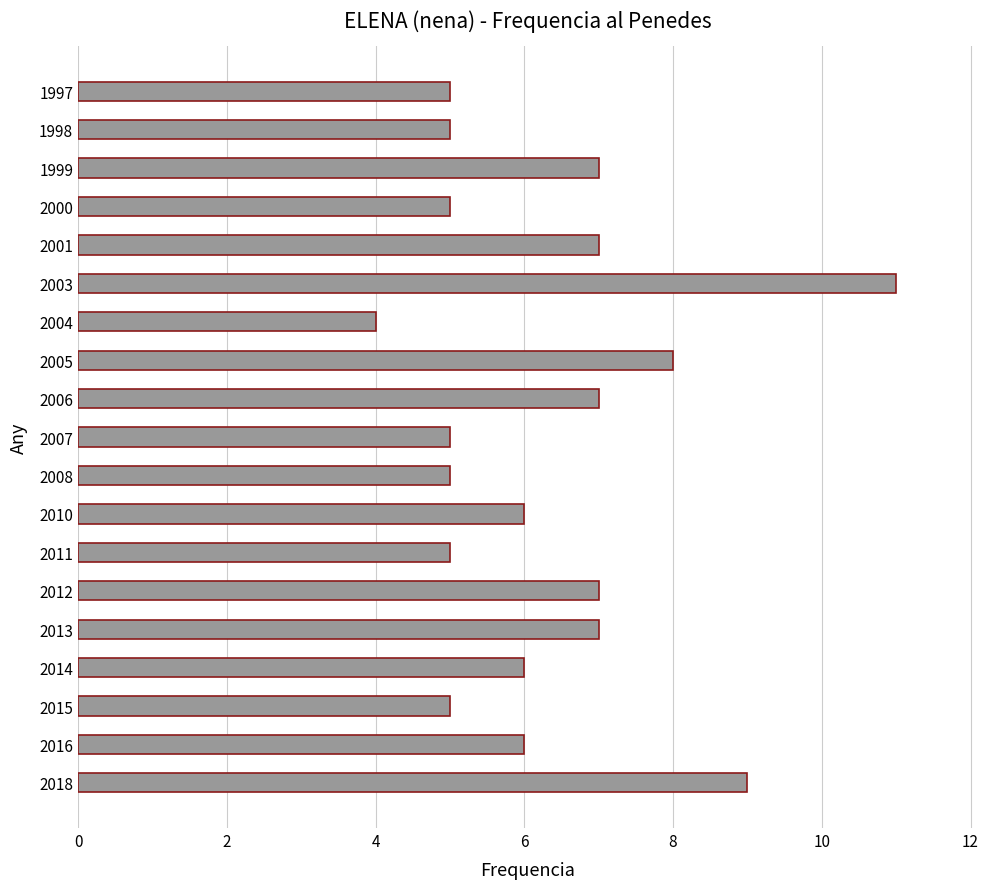

Reading bottom to top, extract all data points from this chart.

9	6	5	6	7	7	5	6	5	5	7	8	4	11	7	5	7	5	5